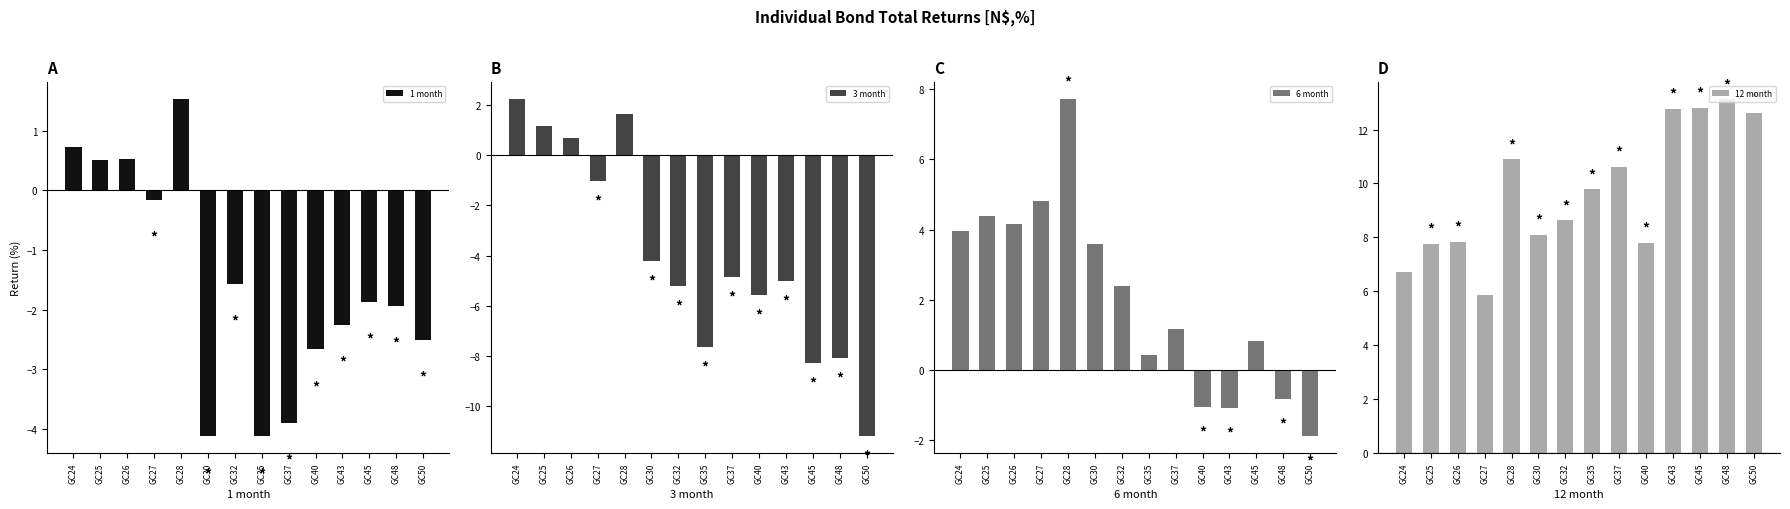

Rank the categories by 3 month value from lowest to highest.

GC50, GC45, GC48, GC35, GC40, GC32, GC43, GC37, GC30, GC27, GC26, GC25, GC28, GC24